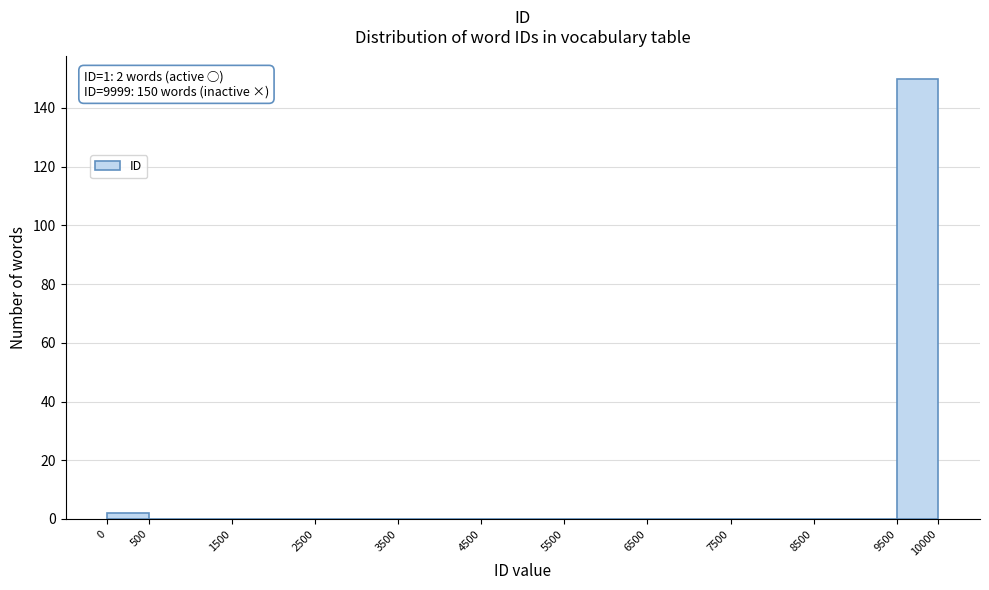

Which range on the x-axis has the tallest bar?

9500 to 10000